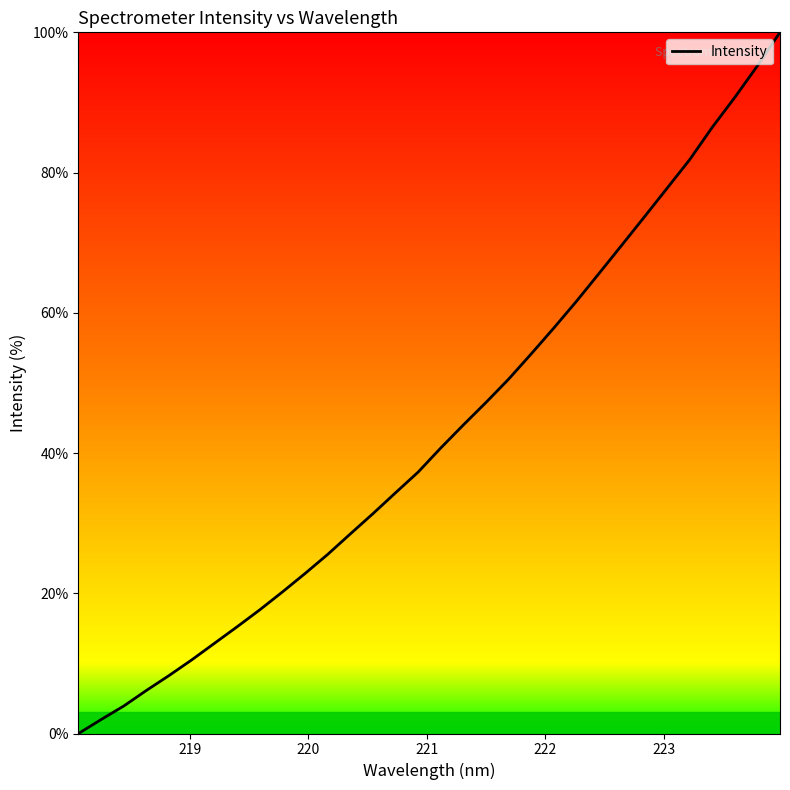

What is the maximum value shown in the chart?

100.0